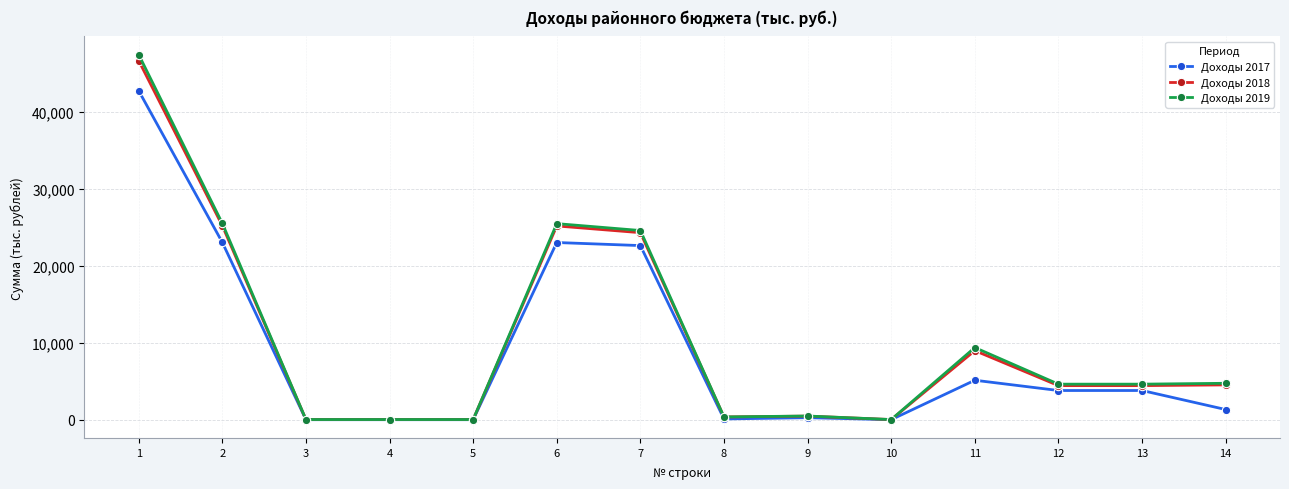

What is the lowest value of the Доходы 2019 series?

31.0